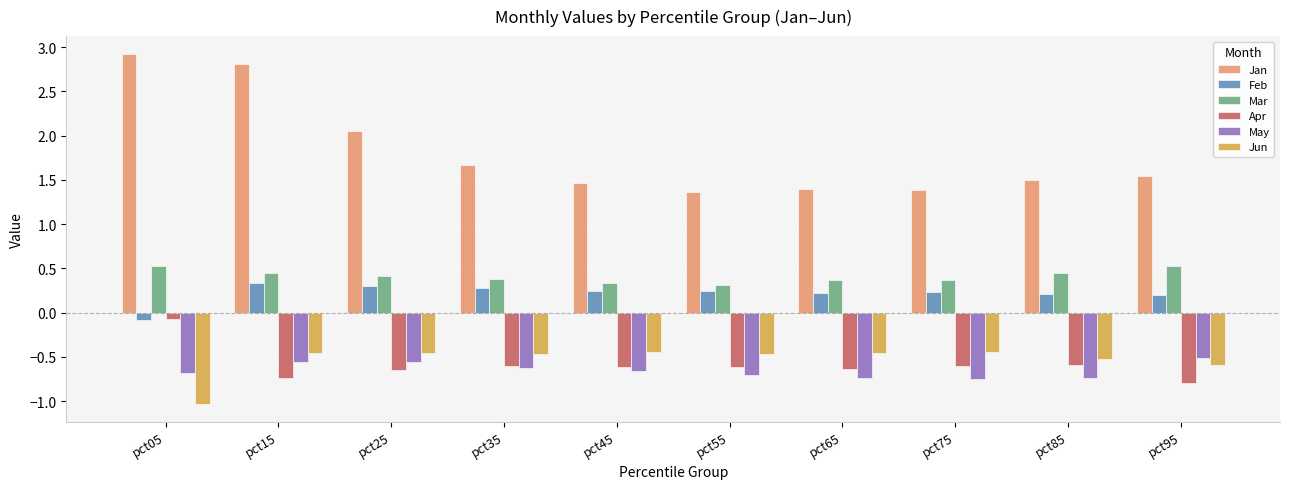

Which series changed the most between pct15 and pct75?

Jan